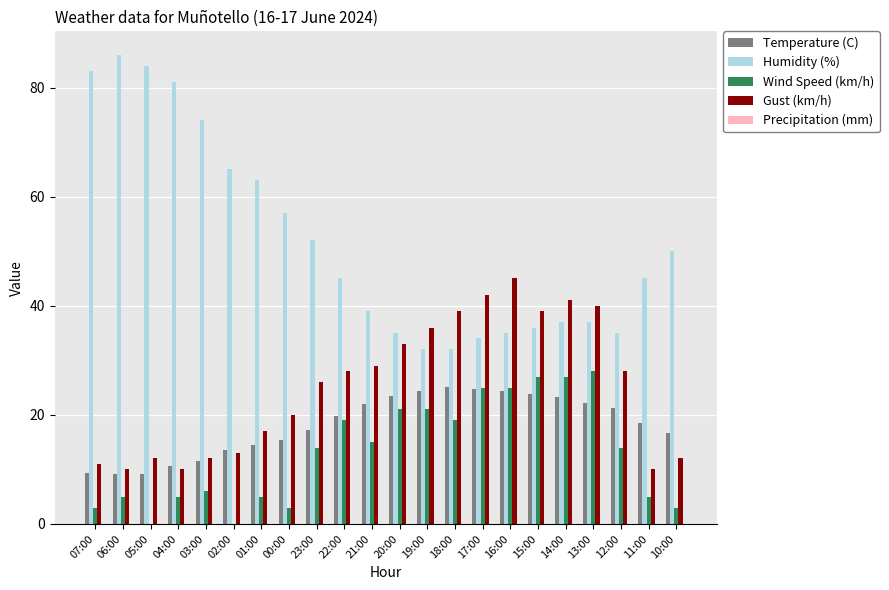

True or false: Temperature (C) has a value of 17.3 at 23:00.

True